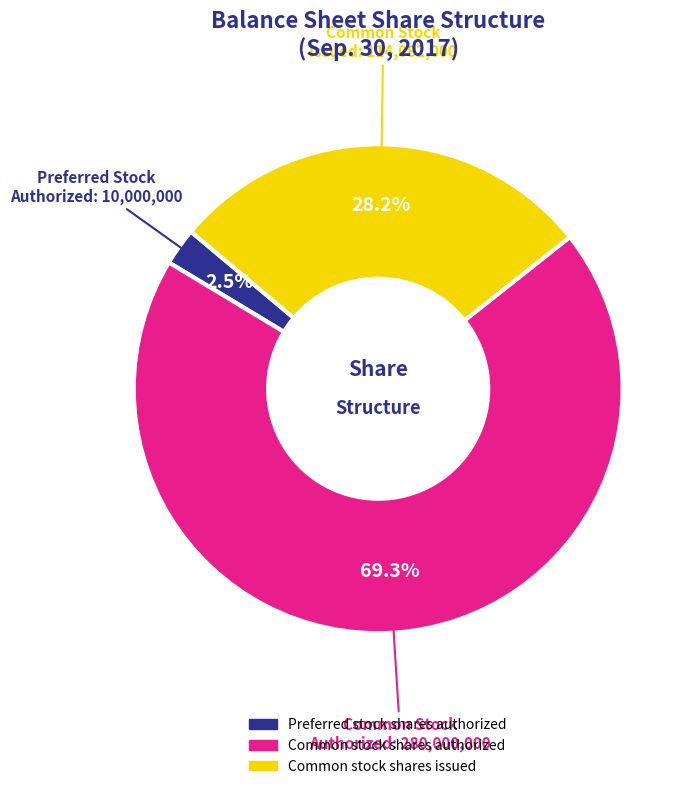

To the nearest percent, what portion does Common stock shares authorized represent?

69%